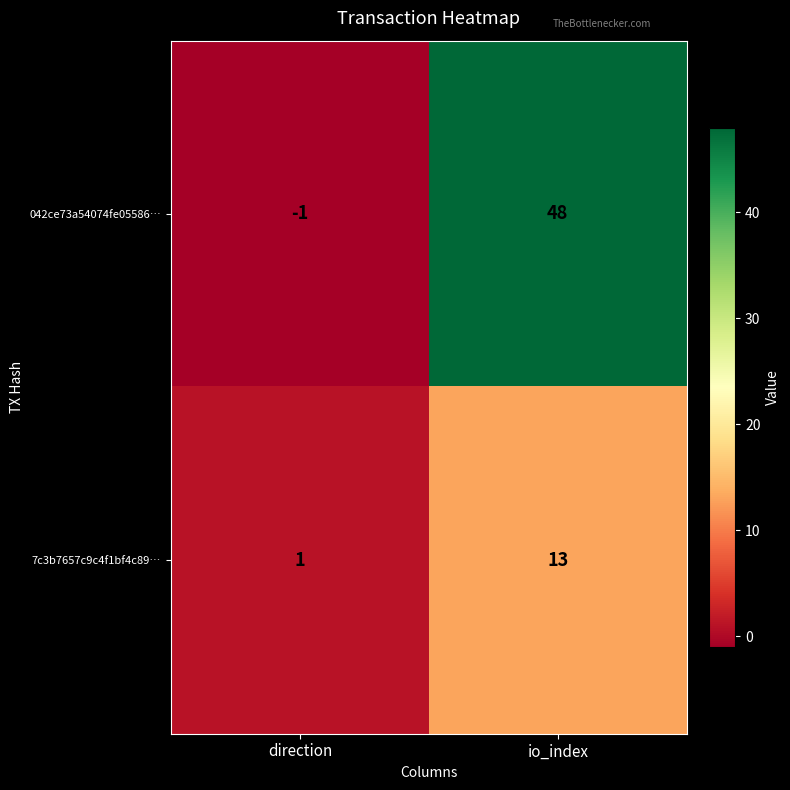

What is the difference between the maximum and minimum values in the 7c3b7657c9c4f1bf4c89… series?

12